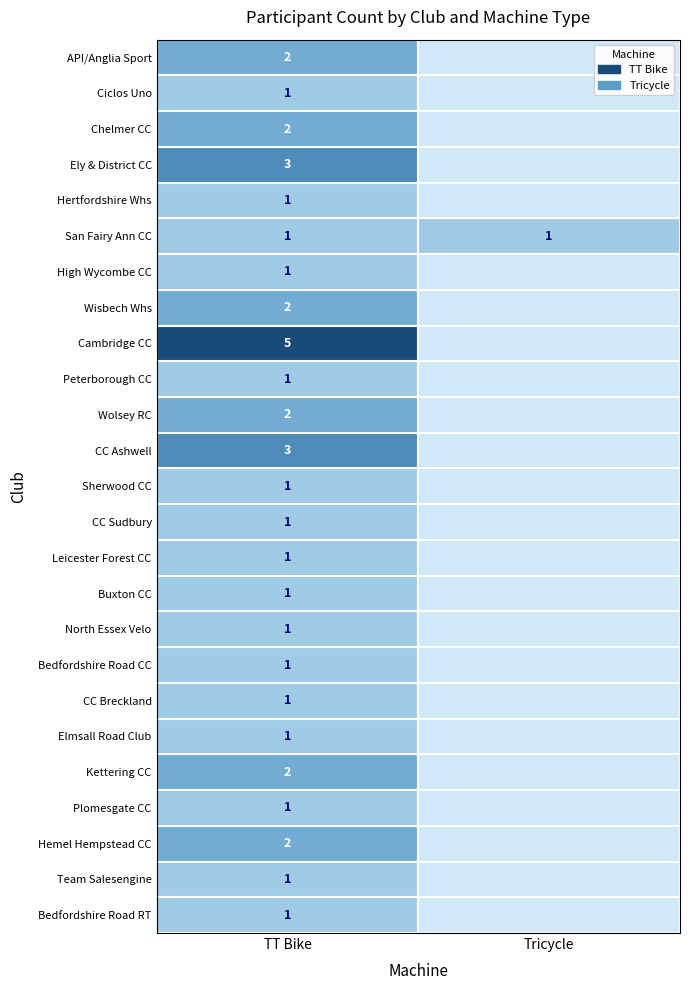

Which category has the highest value across all series?

TT Bike